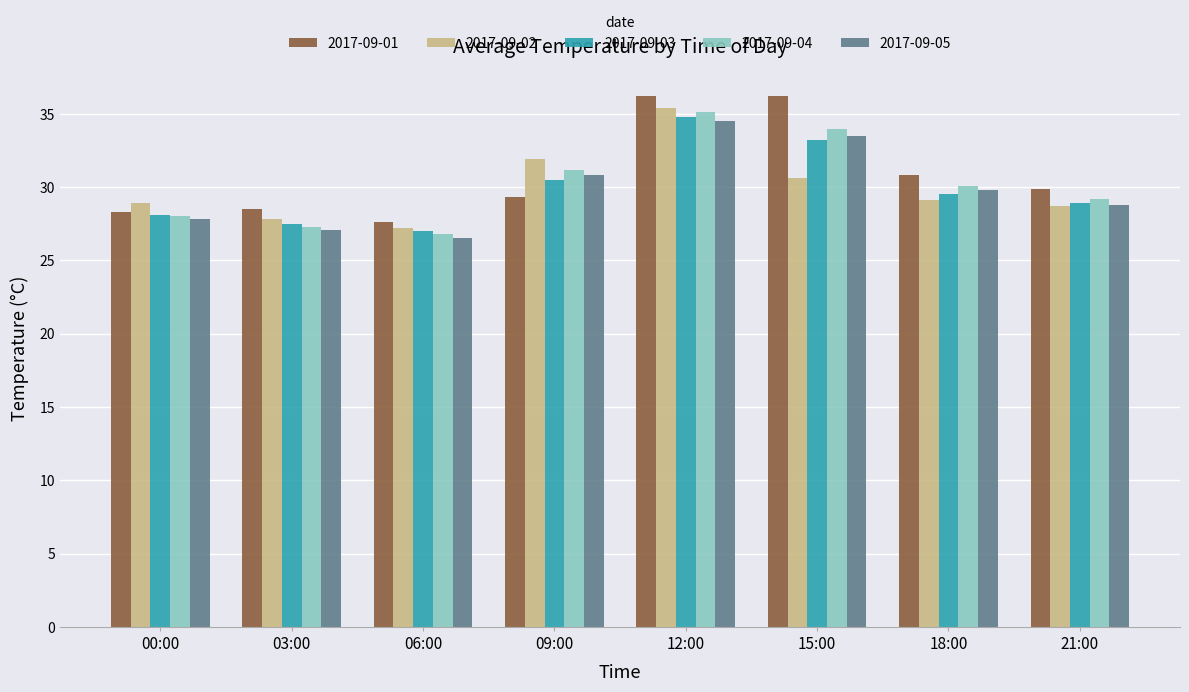

What is the difference between the maximum and minimum values in the 2017-09-02 series?

8.2